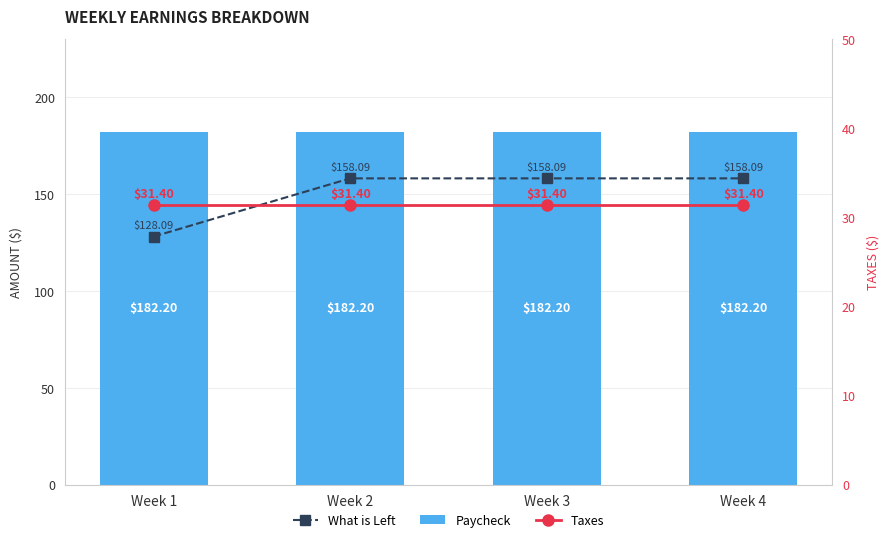

At which category is the sum across all series the highest?

Week 2